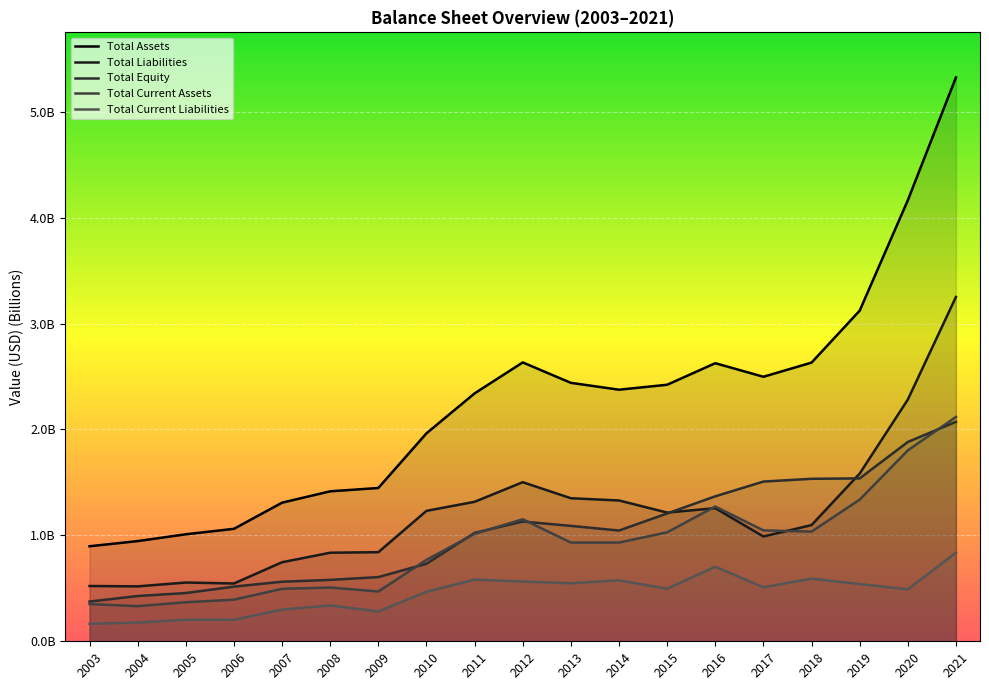

True or false: Total Current Liabilities and Total Current Assets intersect in this chart.

False